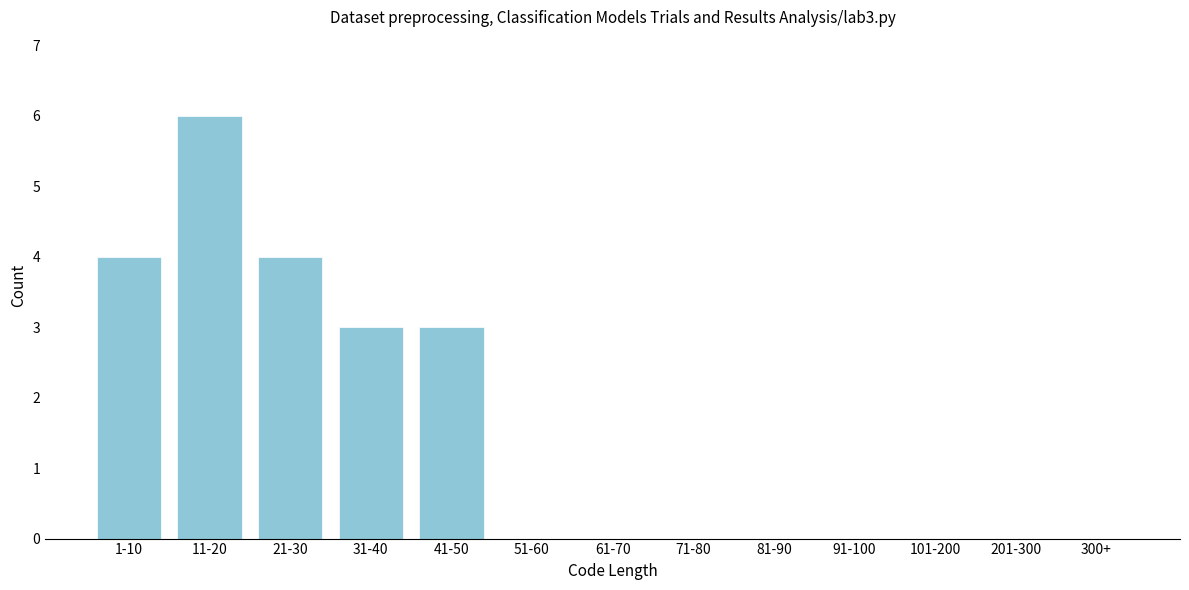

Reading left to right, transcribe all the data shown in this chart.

1-10=4	11-20=6	21-30=4	31-40=3	41-50=3	51-60=0	61-70=0	71-80=0	81-90=0	91-100=0	101-200=0	201-300=0	300+=0